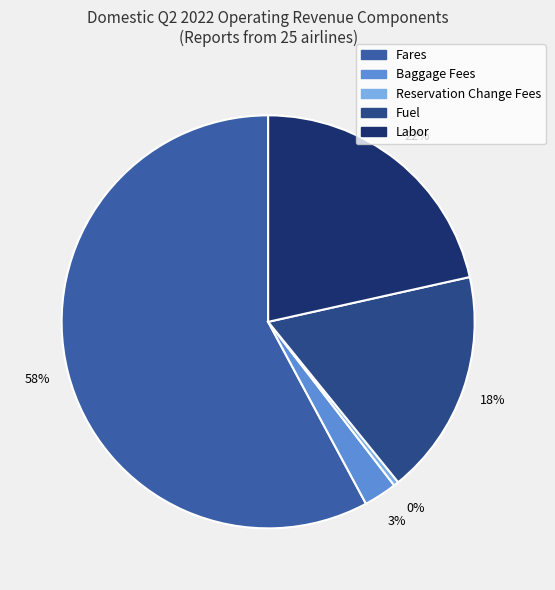

To the nearest percent, what is the average slice percentage?

20%